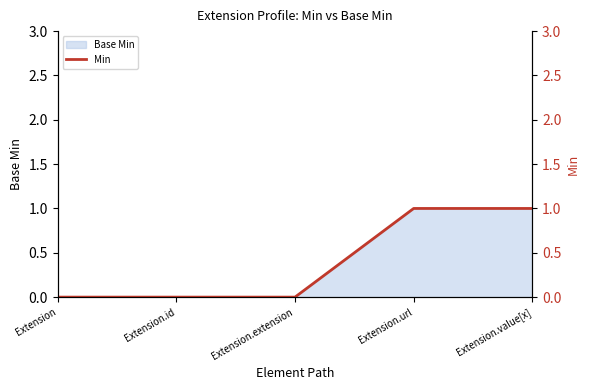

True or false: the data shows 0 at Extension.extension.

True